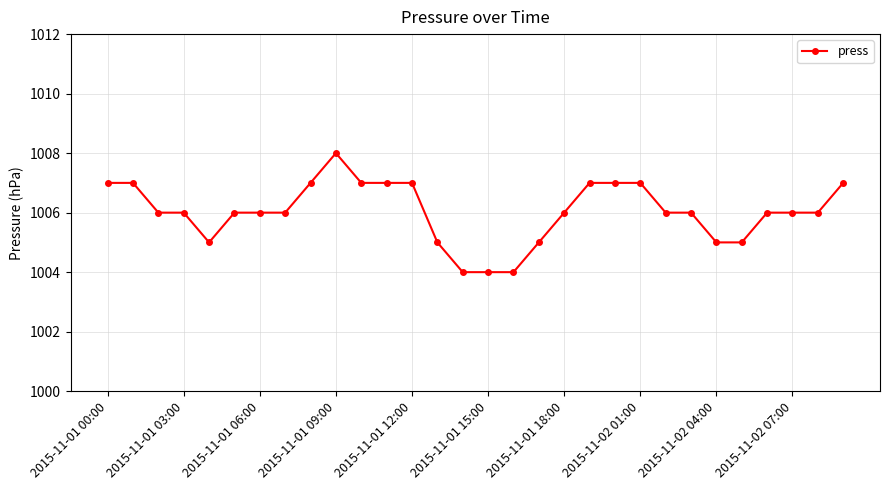

What is the value of the 27th point from the left?

1006